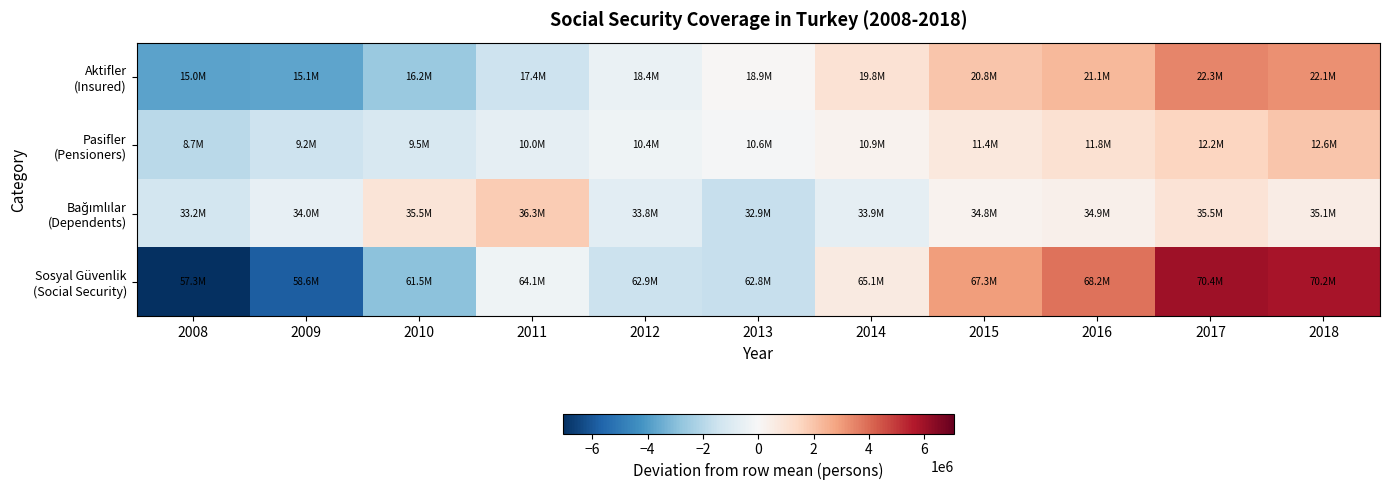

What is the greatest value displayed?

5963678.2